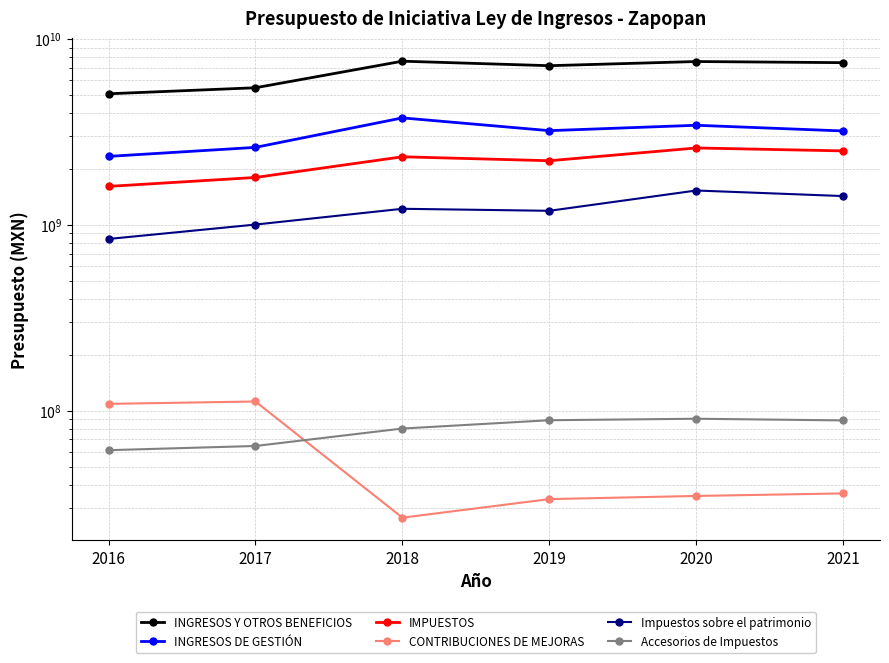

Reading right to left, what are all the values shown in this chart?

INGRESOS Y OTROS BENEFICIOS: 2021=7461447369.0	2020=7567212463.0	2019=7186008650.0	2018=7599049892.0	2017=5467719578.0	2016=5073778687.9
INGRESOS DE GESTIÓN: 2021=3200951618.0	2020=3435285105.0	2019=3213001574.0	2018=3763919701.0	2017=2612294095.0	2016=2335691476.2
IMPUESTOS: 2021=2500422053.0	2020=2593122317.0	2019=2213635670.0	2018=2324482687.0	2017=1799323400.0	2016=1610637668.7
CONTRIBUCIONES DE MEJORAS: 2021=35891027.0	2020=34778127.0	2019=33440507.0	2018=26576255.0	2017=112092553.0	2016=108827721.3
Impuestos sobre el patrimonio: 2021=1428546850.0	2020=1530785183.0	2019=1190330138.0	2018=1220523428.0	2017=1003805826.0	2016=839690575.0
Accesorios de Impuestos: 2021=88661931.0	2020=90522859.0	2019=88868729.0	2018=80173575.0	2017=64589975.0	2016=61308648.2